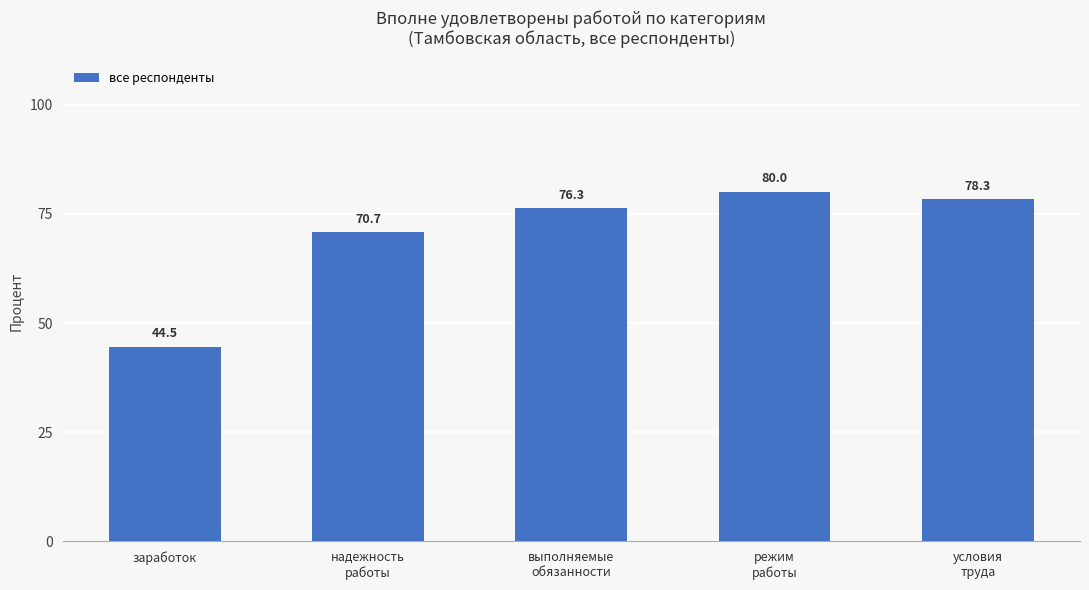

What is the label of the 3rd bar from the left?

выполняемые
обязанности